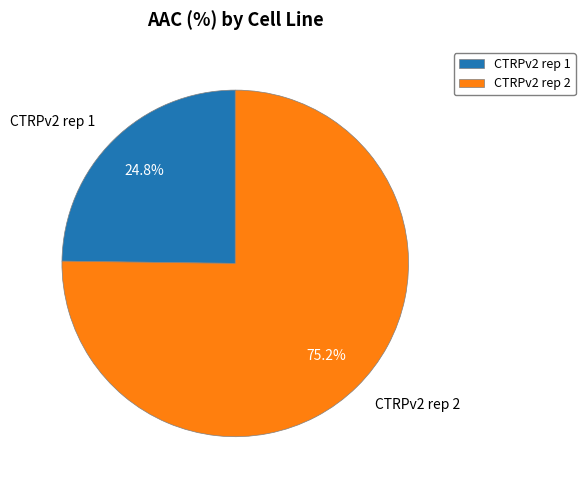

Is the sum of CTRPv2 rep 2 and CTRPv2 rep 1 greater than half?

Yes